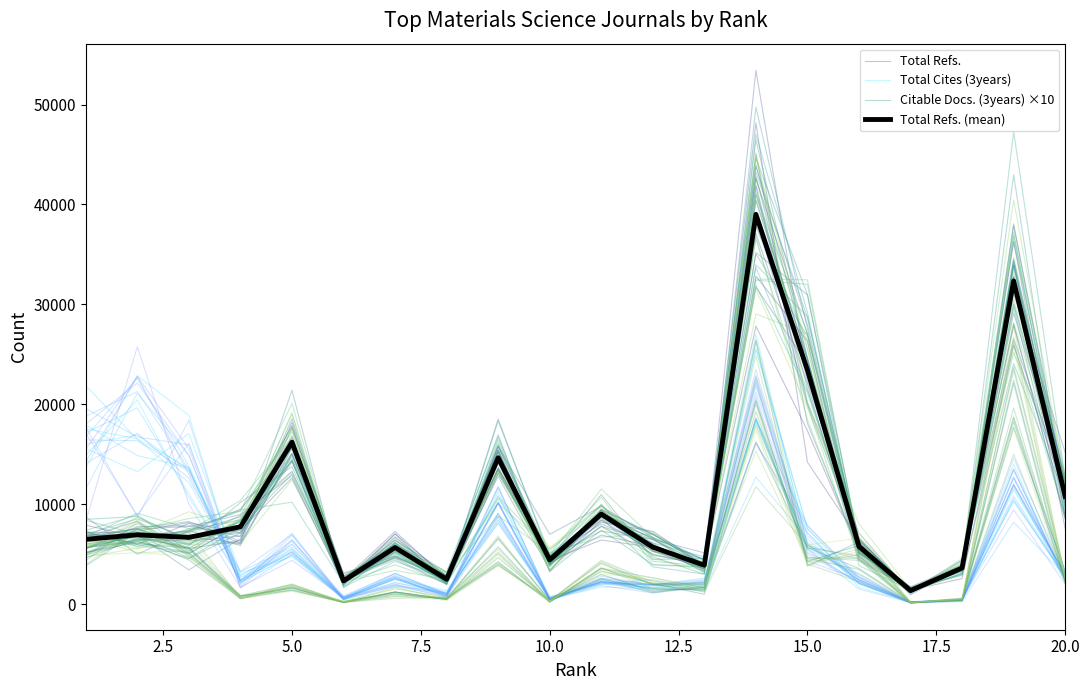

What is the greatest value displayed?

39009.0